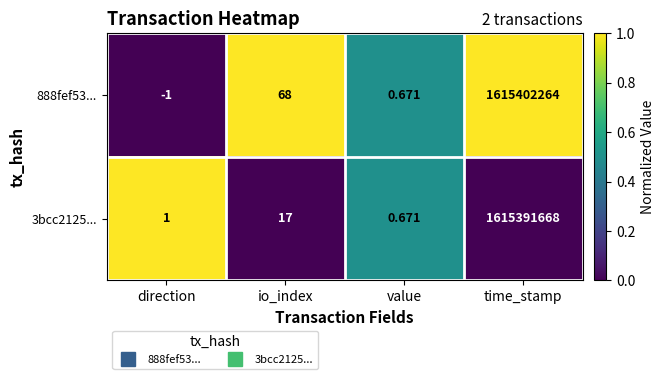

At which category is the sum across all series the highest?

time_stamp